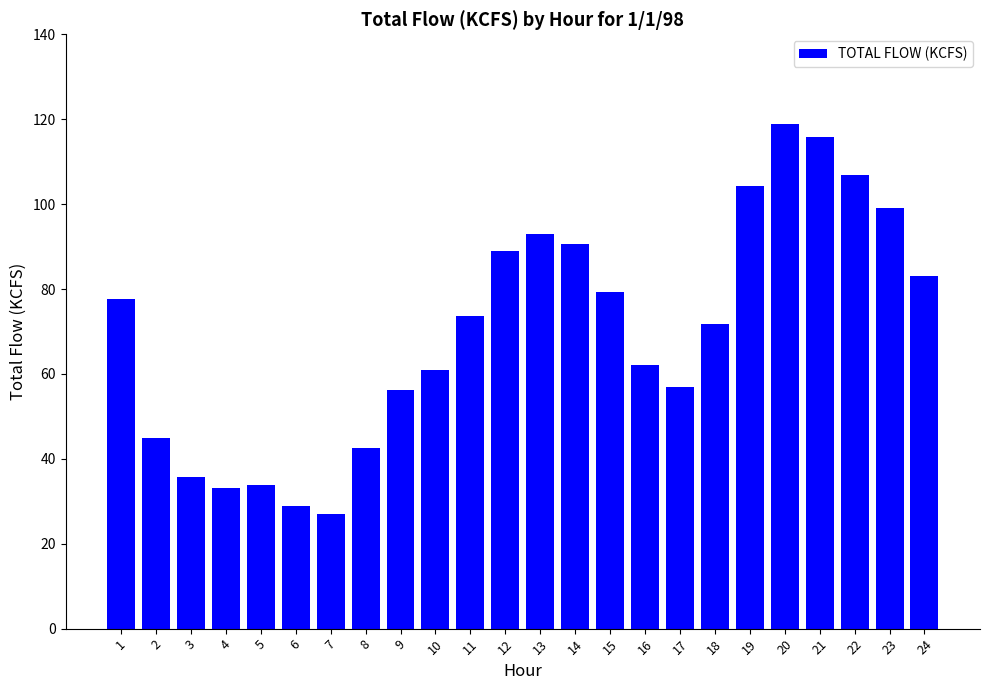

What is the maximum value shown in the chart?

118.9